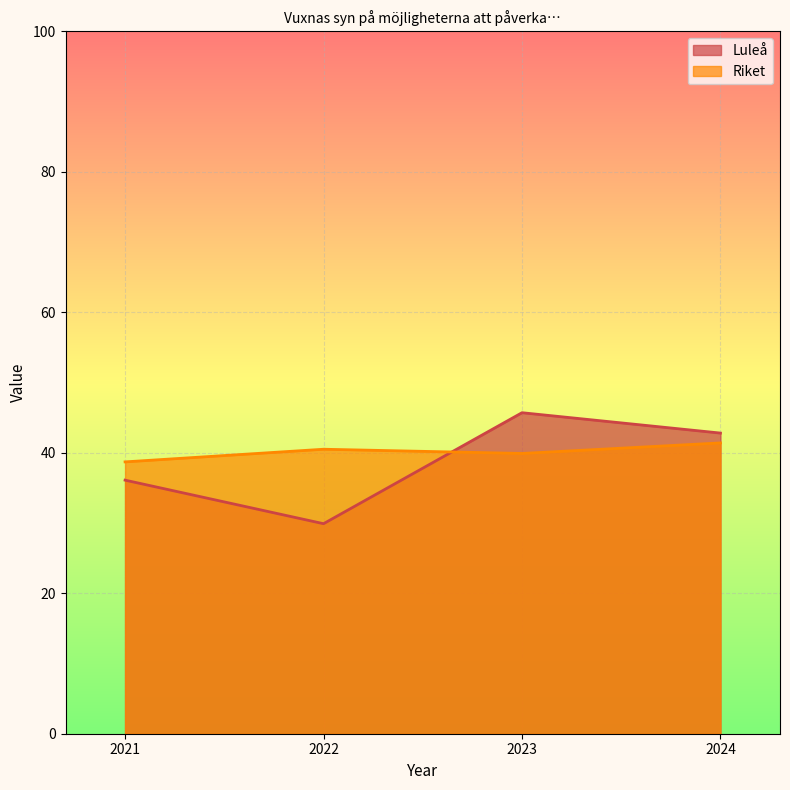

At which category is the sum across all series the highest?

2023